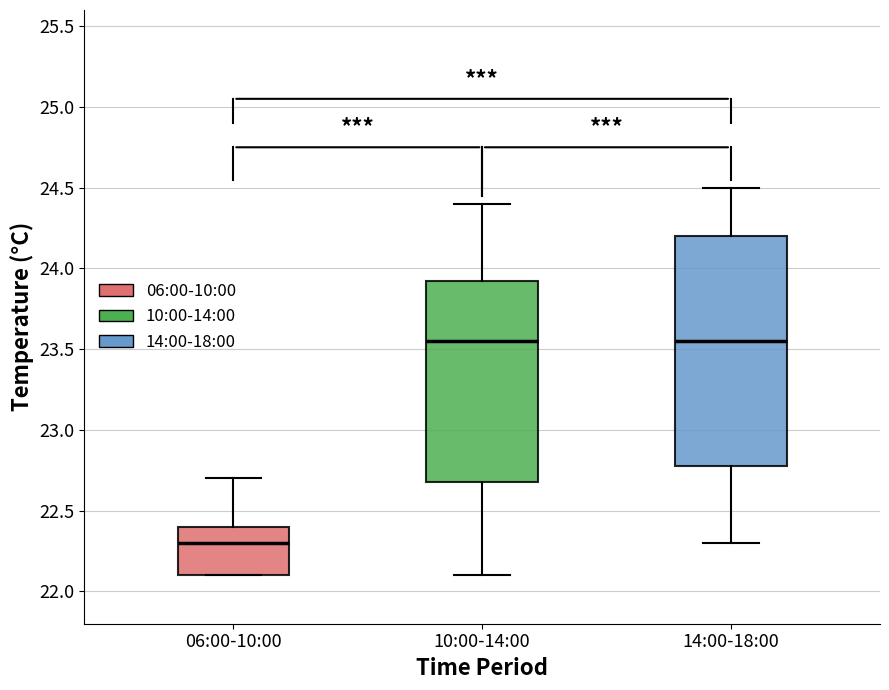

Where is the lower edge of the box for 14:00-18:00 on the y-axis? The values are not printed on the chart, so give them approximately, as read against the axis.

22.80